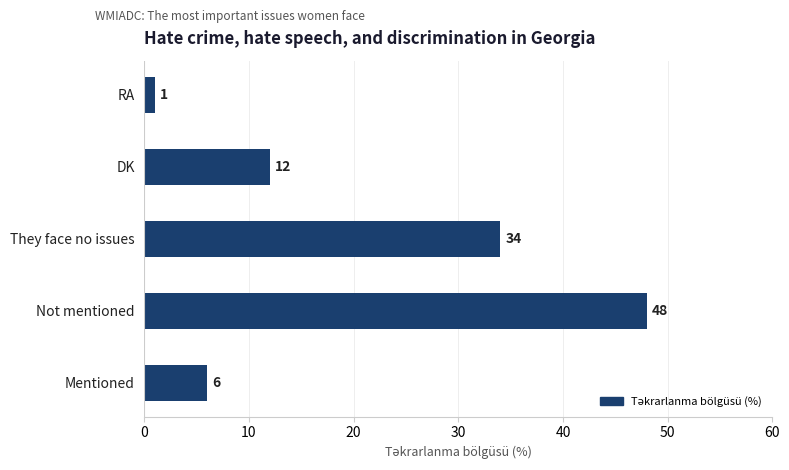

Reading bottom to top, transcribe all the data shown in this chart.

6	48	34	12	1